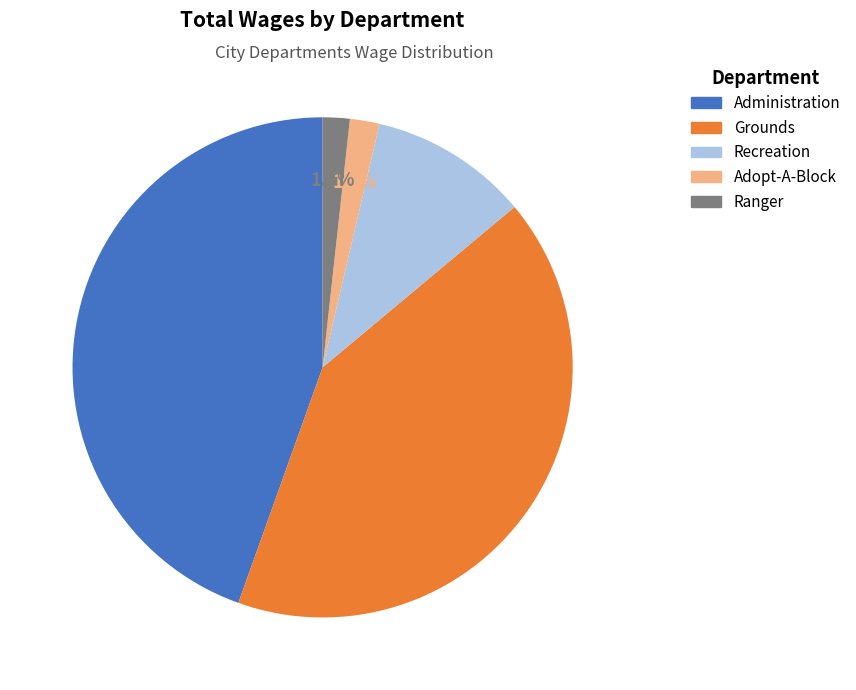

Which category has the biggest portion of the pie?

Administration